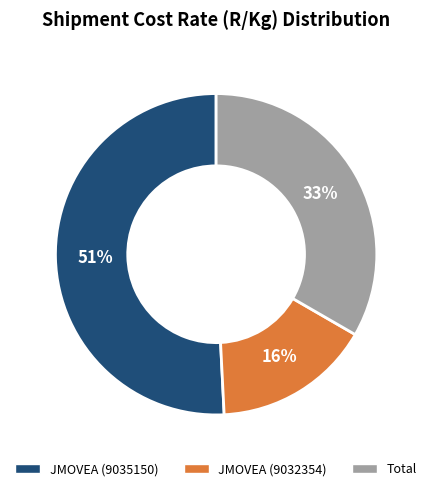

Rank the categories by value from lowest to highest.

JMOVEA (9032354), Total, JMOVEA (9035150)